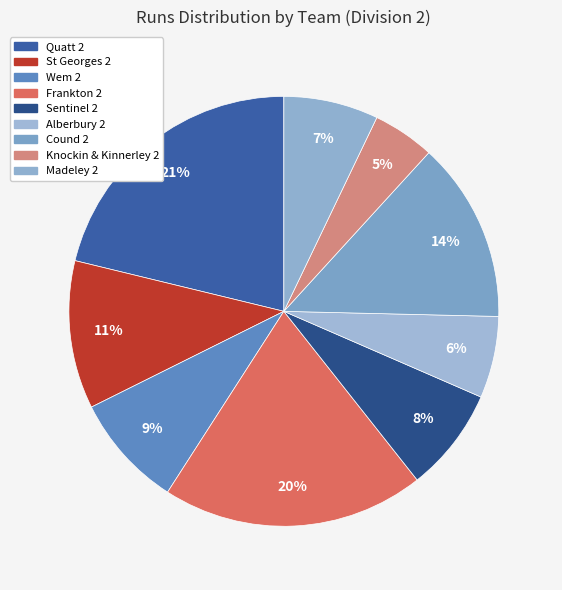

Count the number of slices in the pie.

9